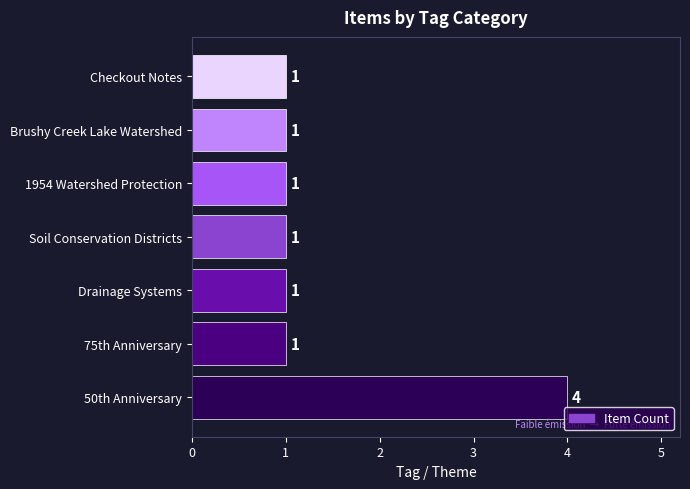

Approximately how many times larger is the value at Checkout Notes compared to 75th Anniversary?

1.0